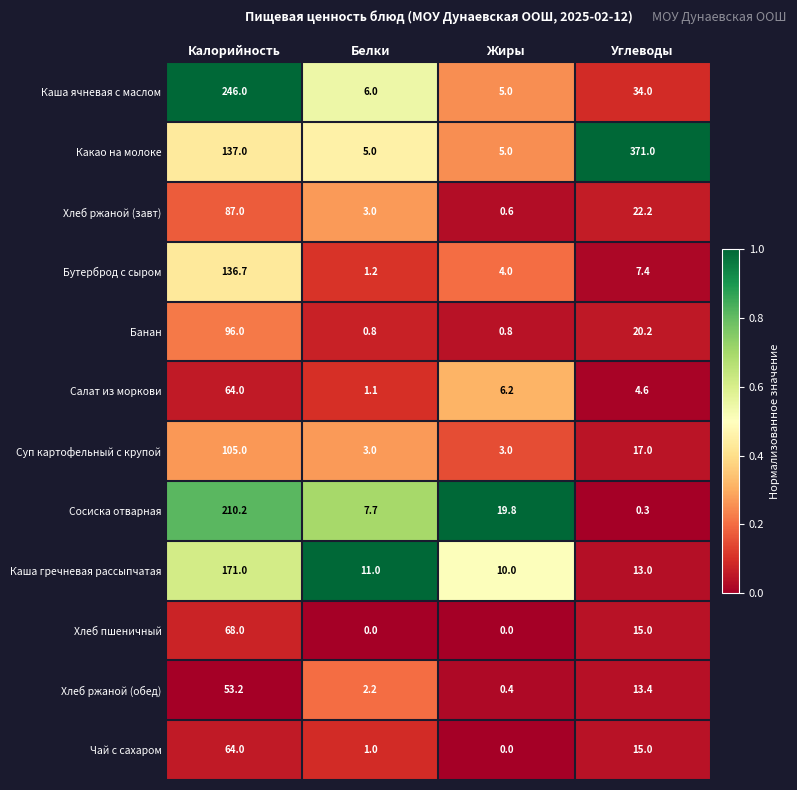

The value of Бутерброд с сыром at Углеводы is 13.2. True or false?

False